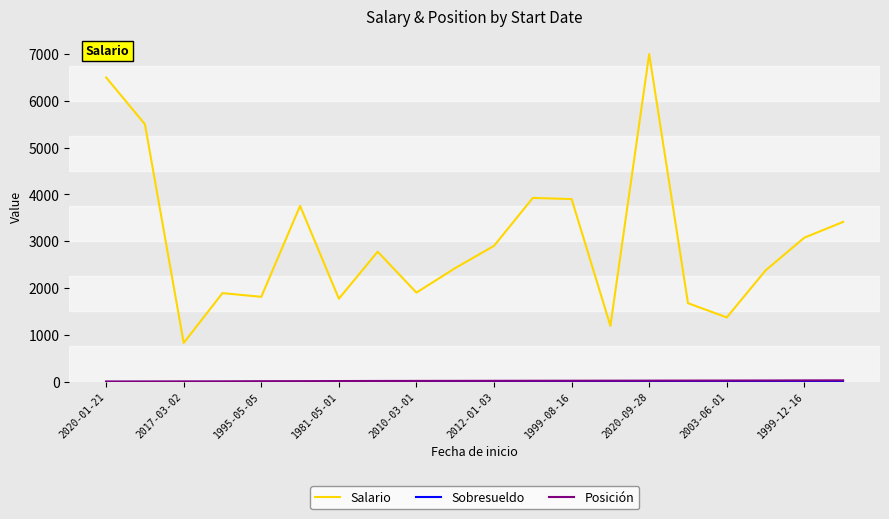

Which series has the widest spread of values?

Salario